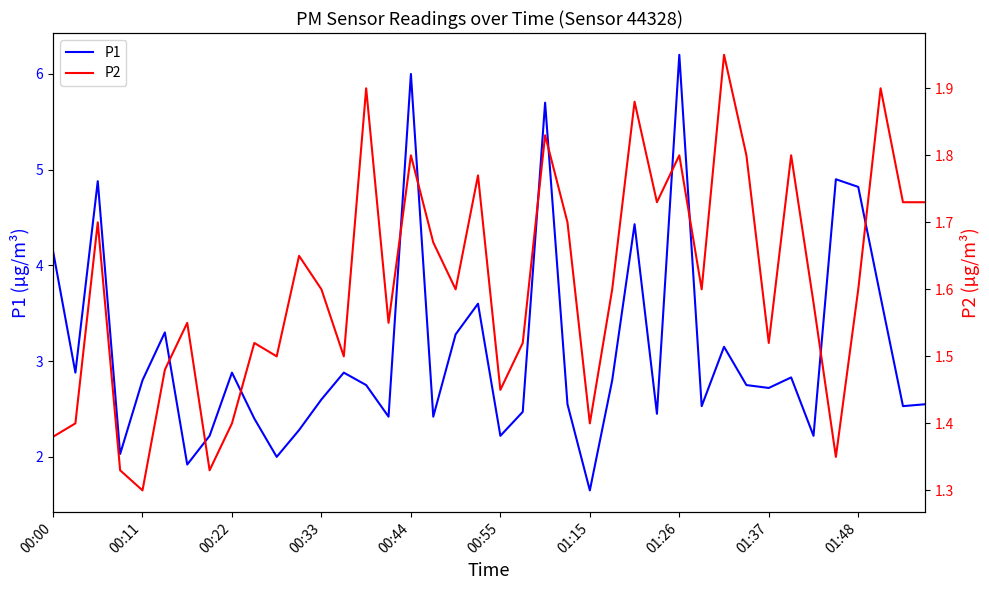

What is the value of the P1 point at the 12th from the left?

2.3